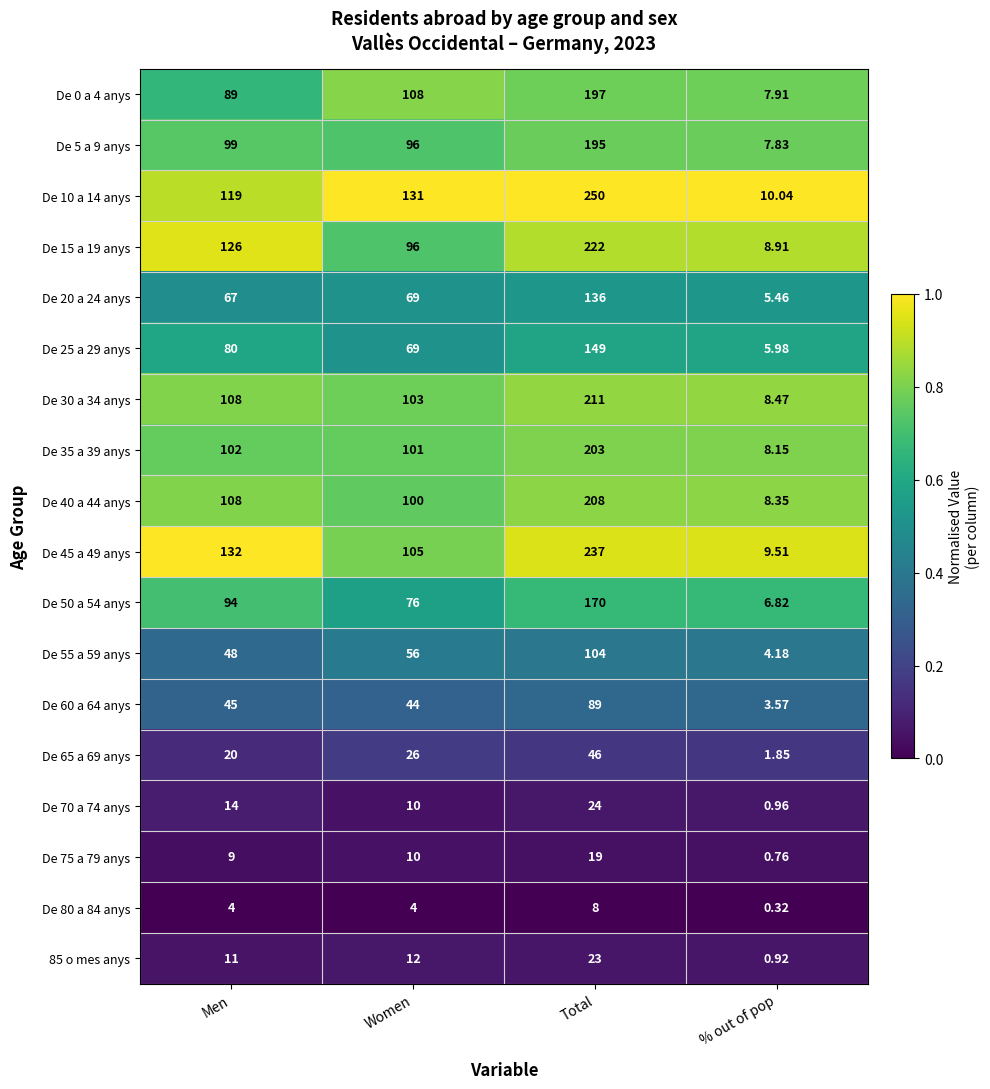

At which label is De 0 a 4 anys closest to 102?

Women